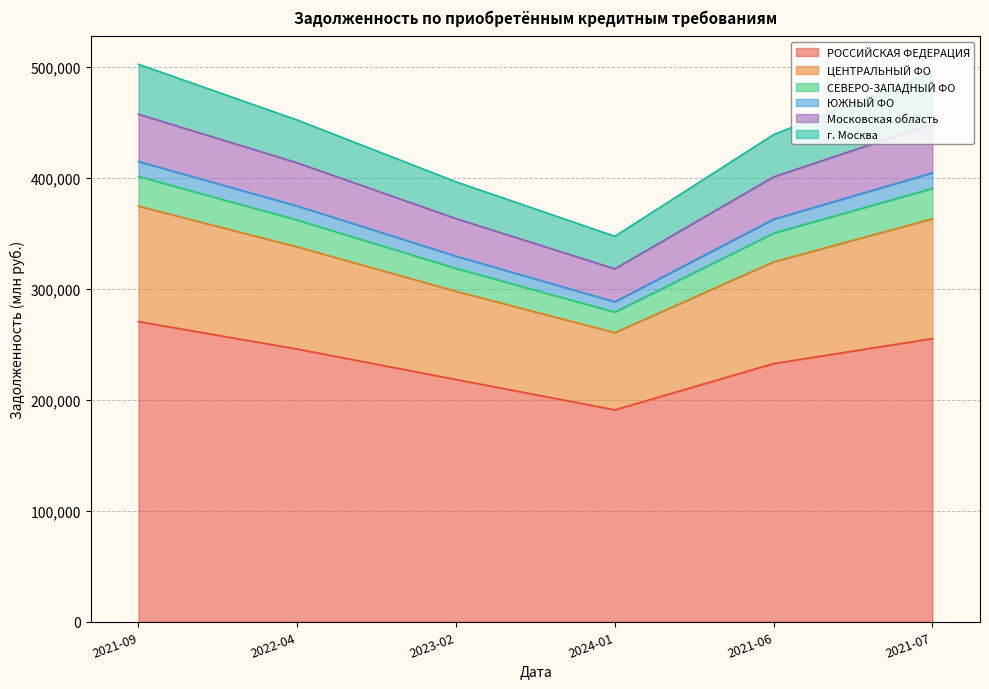

What is the maximum value for Московская область?

457644